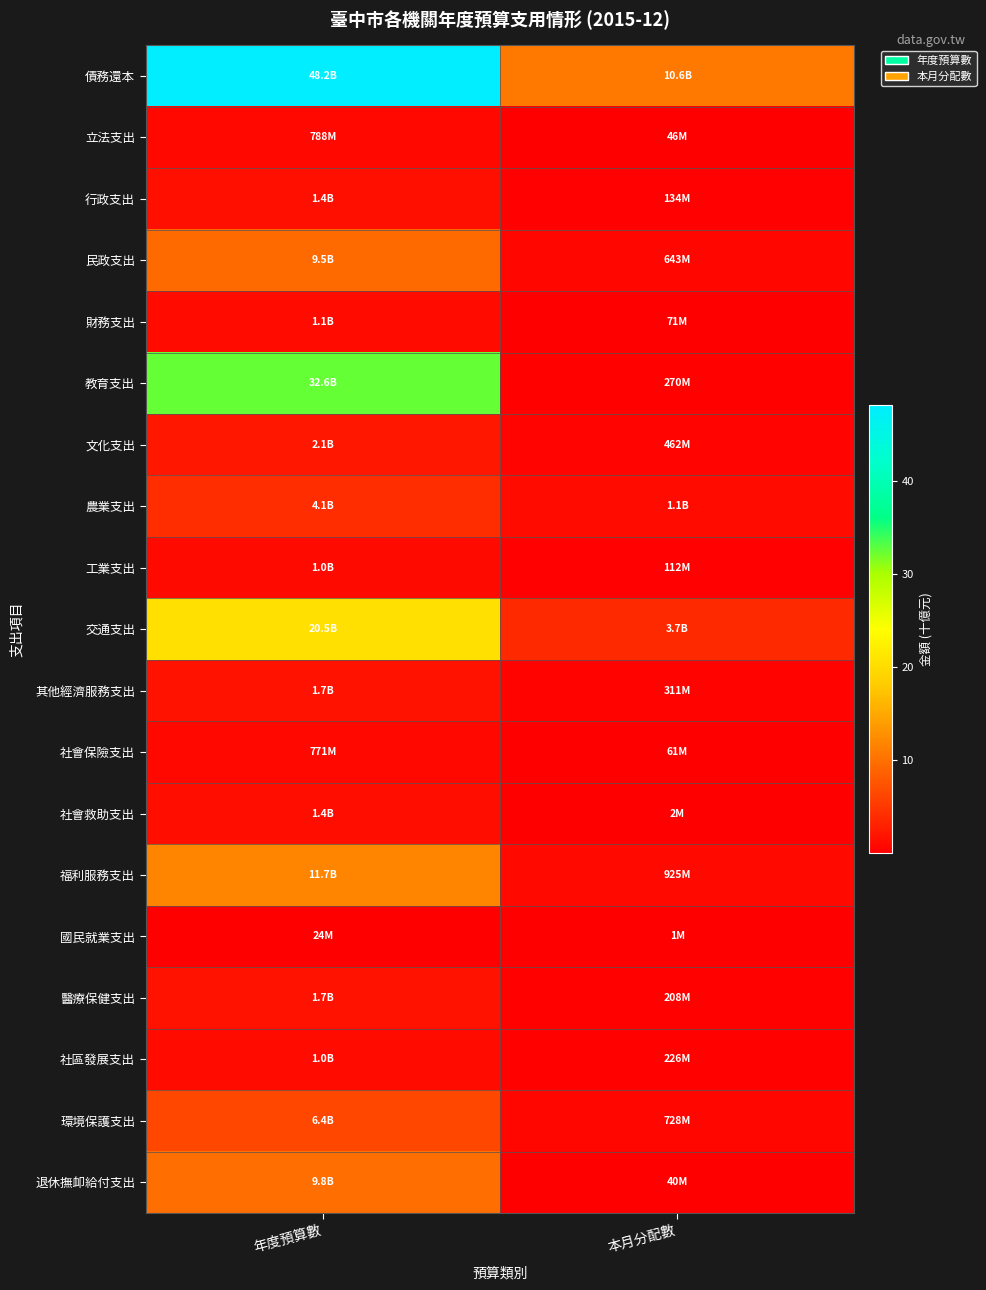

Which category has the lowest value across all series?

本月分配數